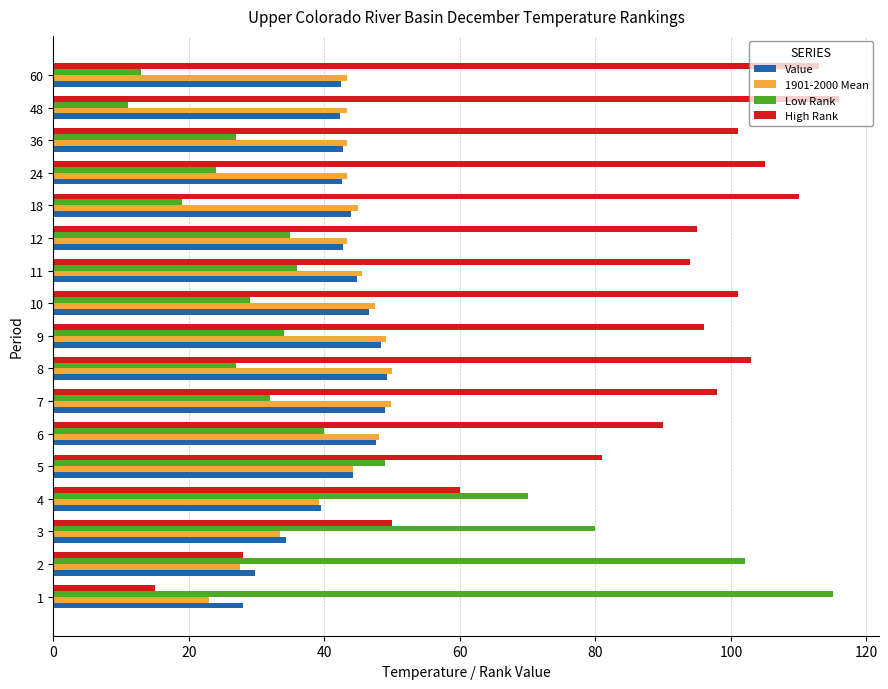

Is the value of Low Rank at 48 greater than the value of High Rank at 2?

No